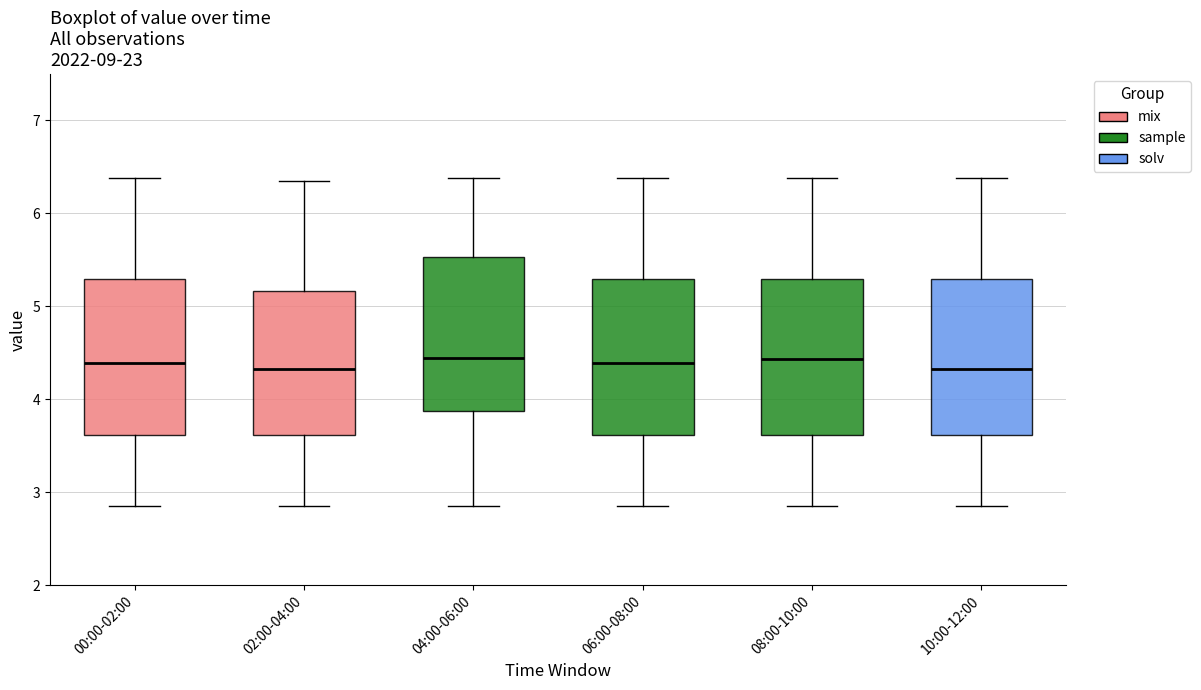

Reading left to right, read every box against the y-axis: the position of its median line, the range the box covers, and the ends of its whiskers. The values are not printed on the chart, so give them approximately, as read against the axis.

00:00-02:00: median 4.4, box 3.6 to 5.3, whiskers 2.9 to 6.4
02:00-04:00: median 4.3, box 3.6 to 5.2, whiskers 2.9 to 6.4
04:00-06:00: median 4.4, box 3.9 to 5.5, whiskers 2.9 to 6.4
06:00-08:00: median 4.4, box 3.6 to 5.3, whiskers 2.9 to 6.4
08:00-10:00: median 4.4, box 3.6 to 5.3, whiskers 2.9 to 6.4
10:00-12:00: median 4.3, box 3.6 to 5.3, whiskers 2.9 to 6.4